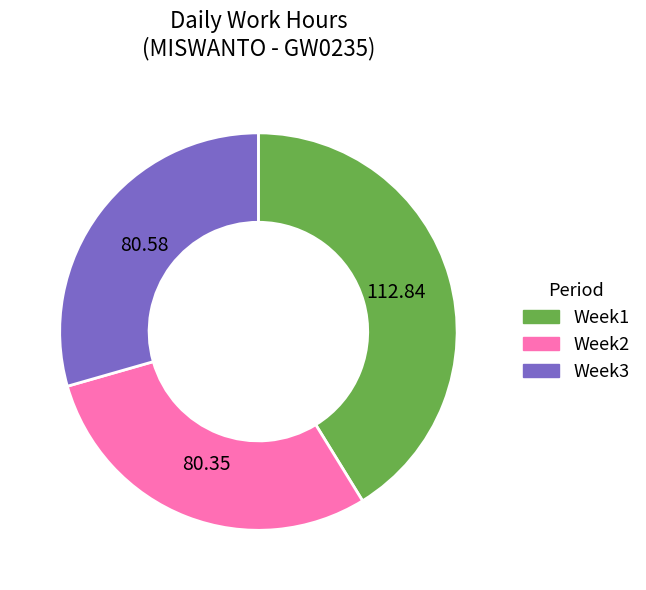

Is there any slice that represents more than half of the pie?

No